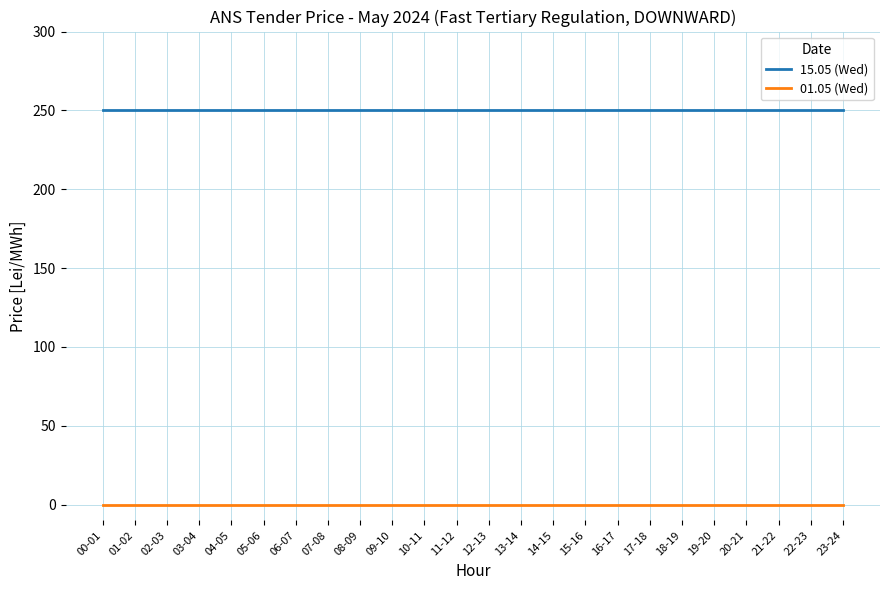

True or false: 15.05 (Wed) and 01.05 (Wed) intersect in this chart.

False